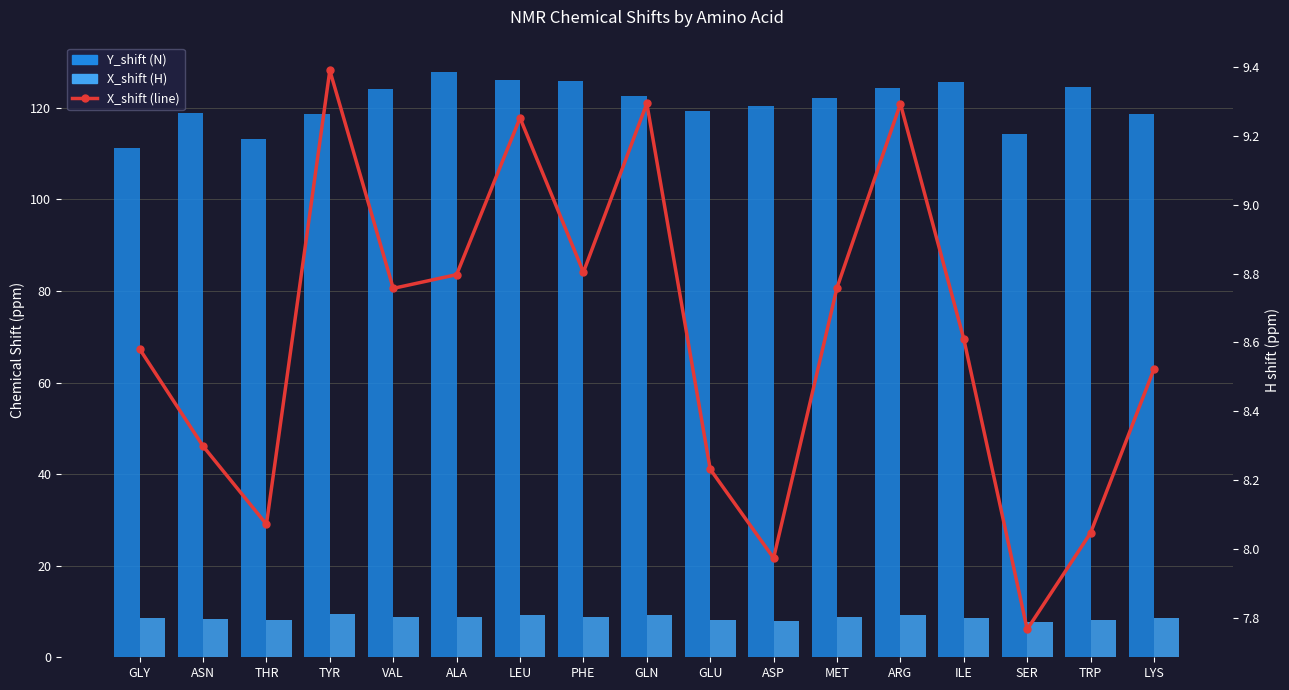

How many data points in Y_shift are above 122?

9